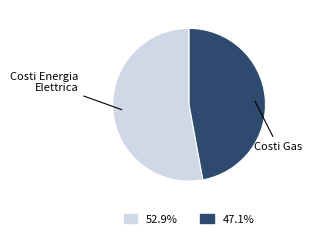

Which has a higher value, Costi Gas or Costi Energia Elettrica?

Costi Energia Elettrica